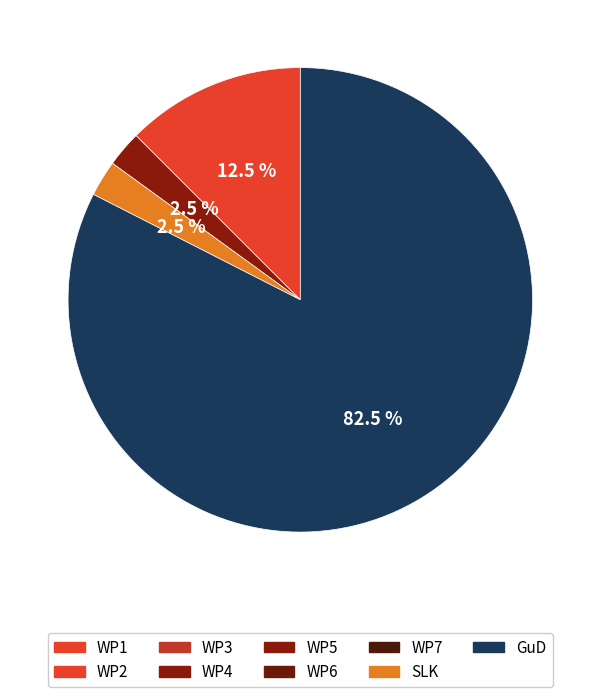

Is there a majority slice in this chart?

Yes